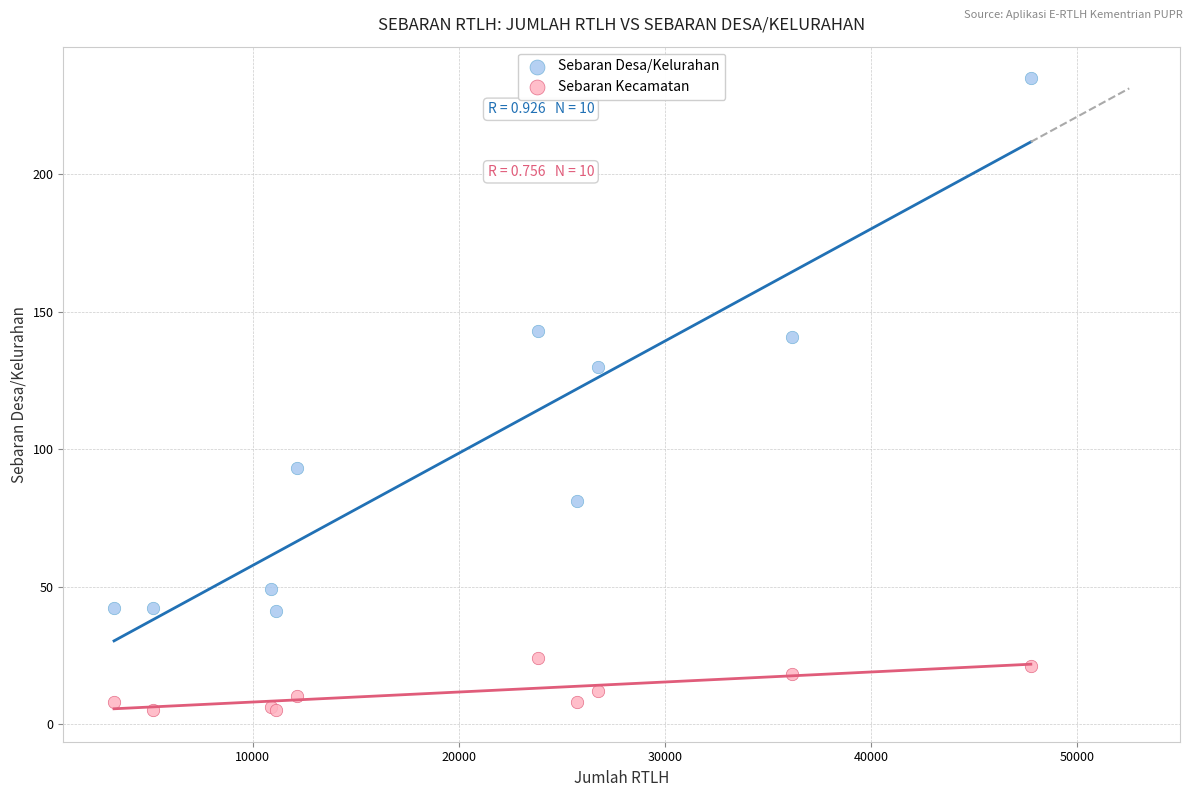

Which series reaches the minimum Y coordinate?

Sebaran Kecamatan